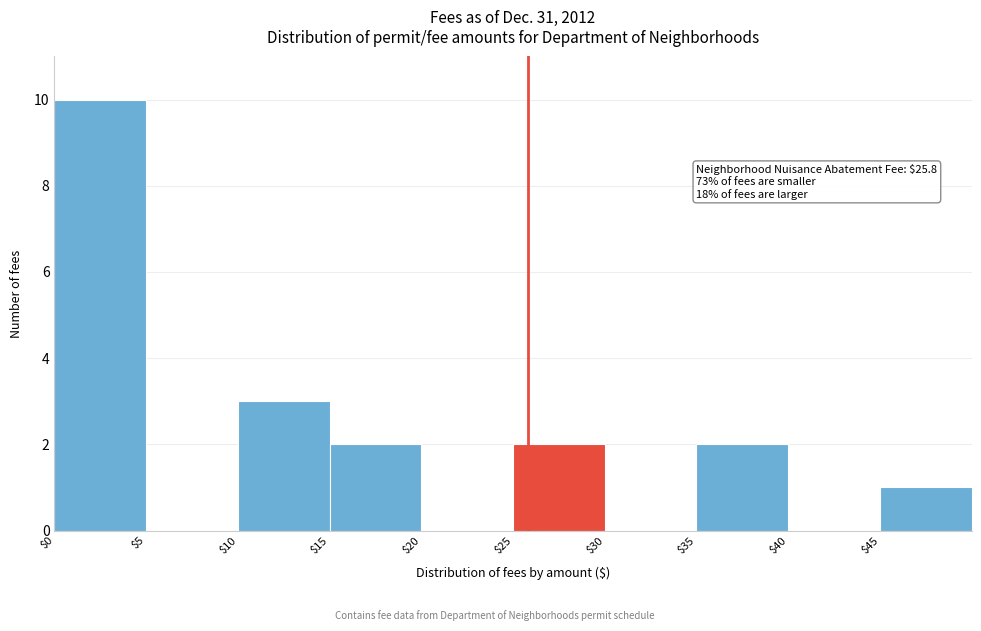

Over which range of the x-axis is the bar tallest?

0 to 5